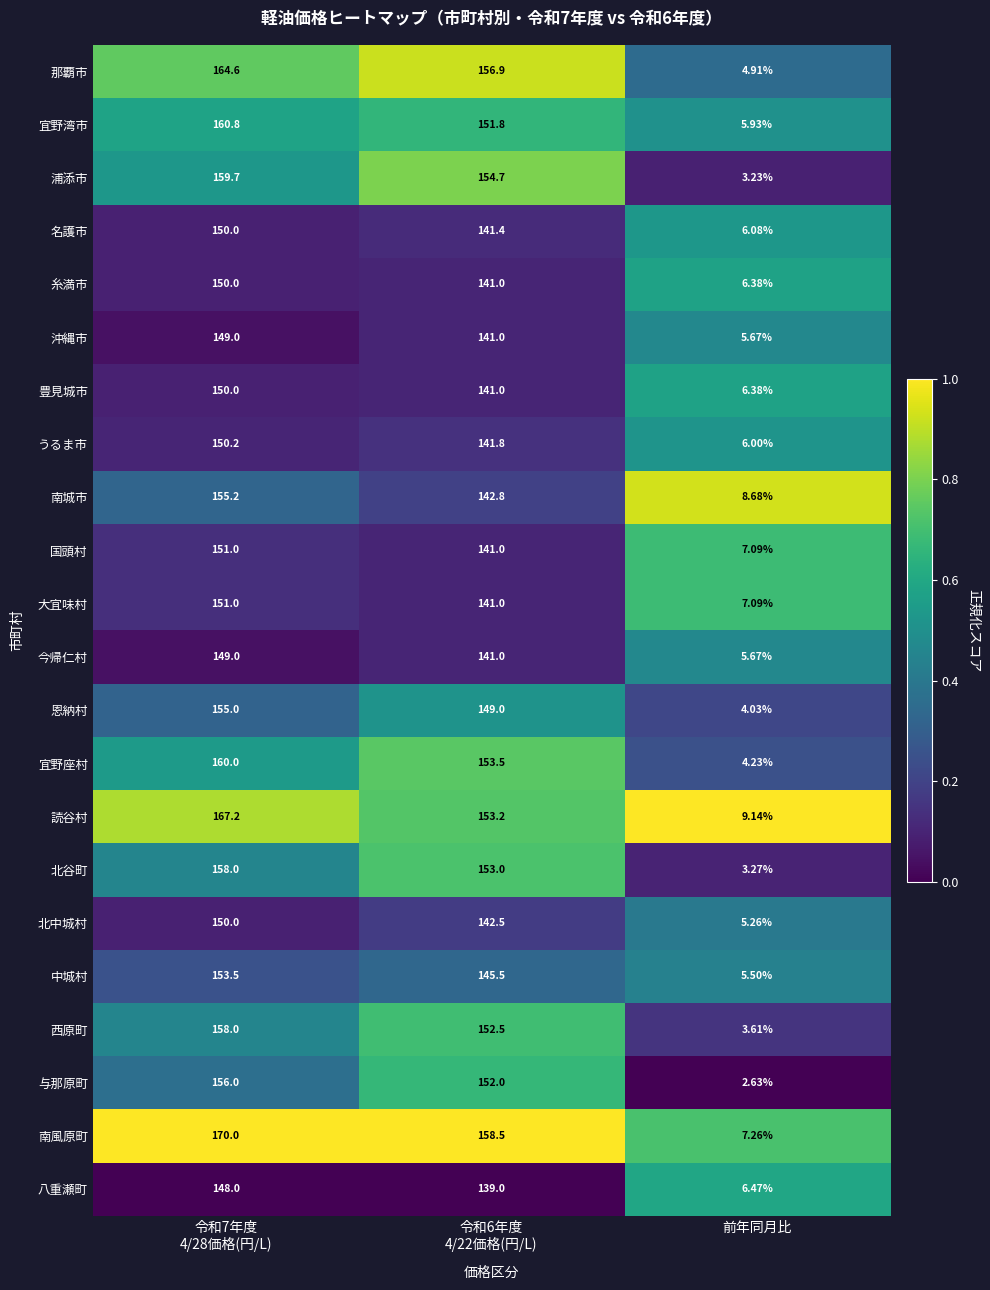

Which series has the widest spread of values?

南風原町